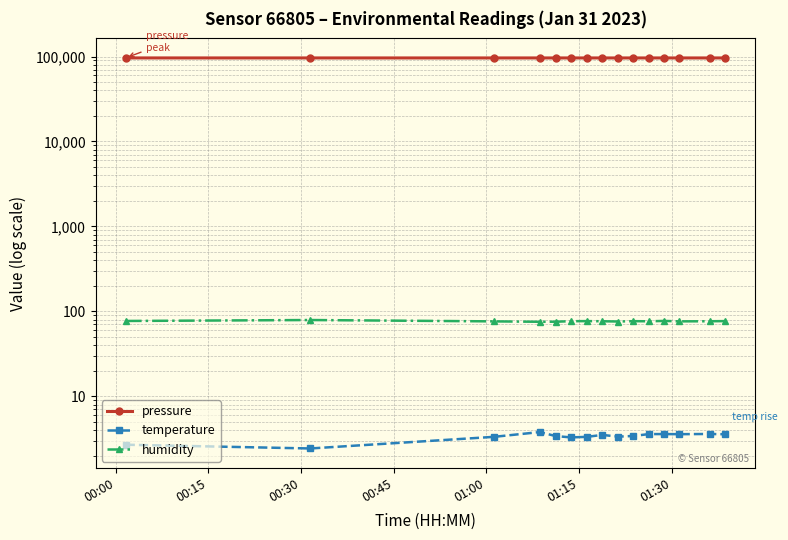

List the series in order of their peak value, lowest first.

temperature, humidity, pressure